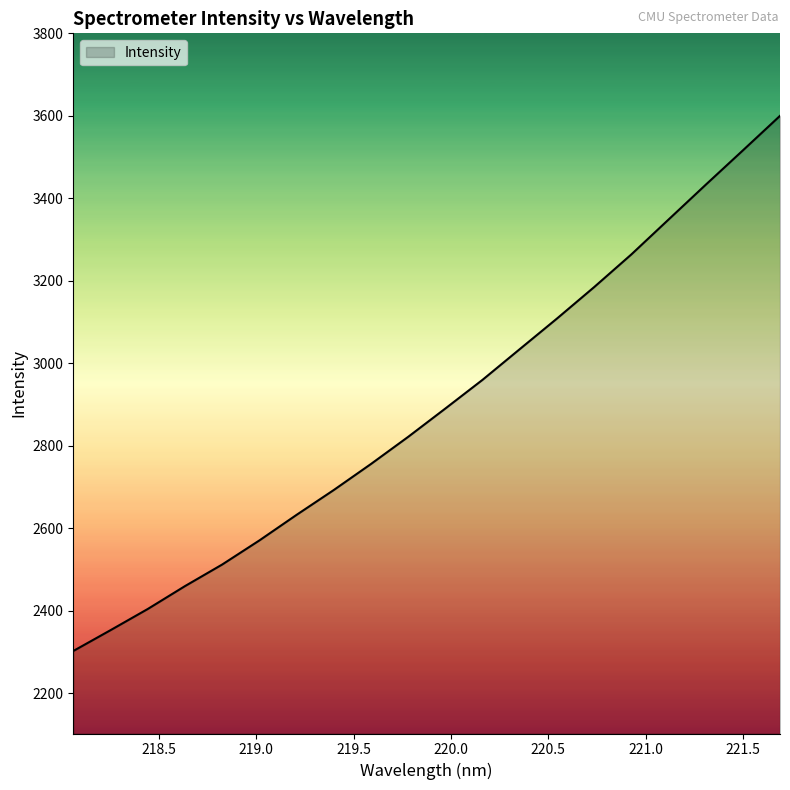

What is the greatest value displayed?

3600.1